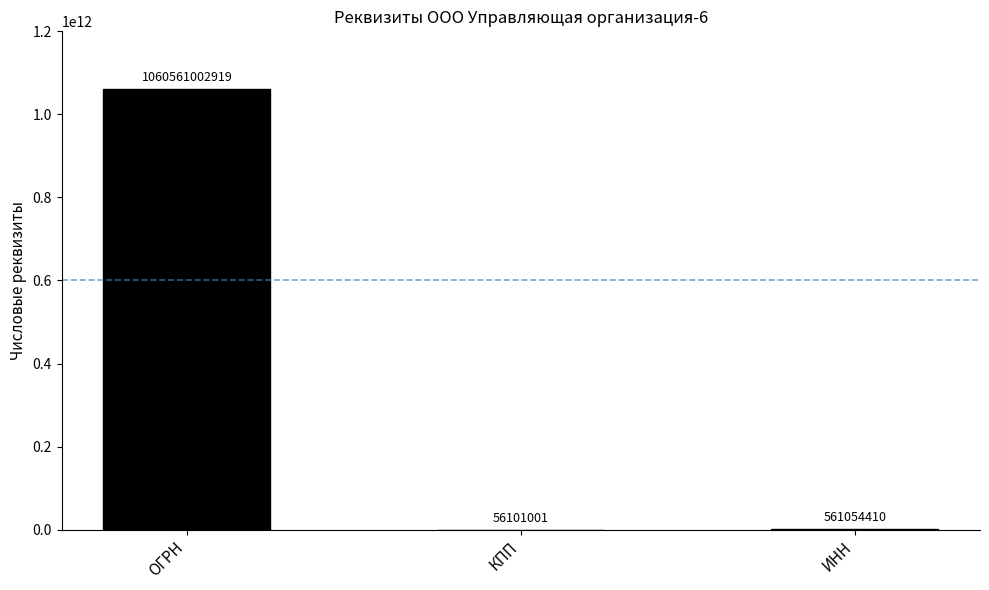

What is the maximum value shown in the chart?

1060561002919